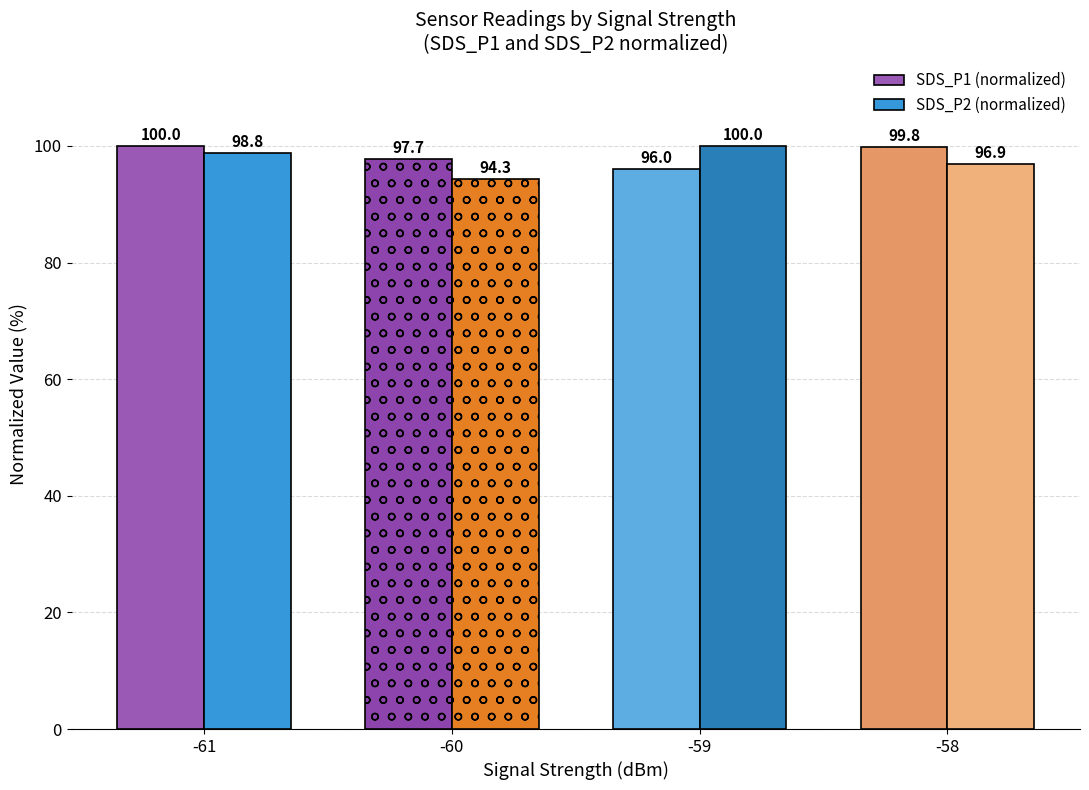

What is the average value of the SDS_P2 (normalized) series?

97.5